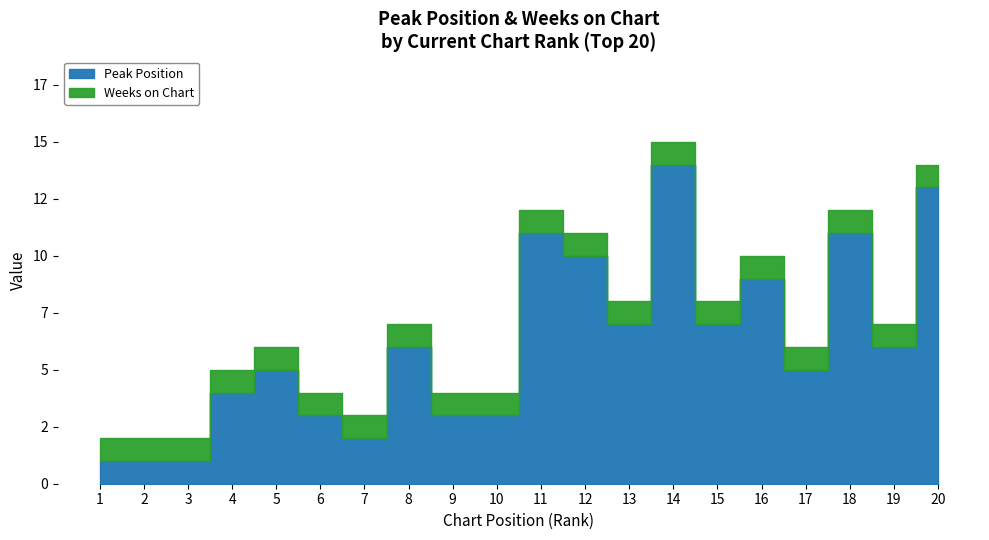

Reading right to left, transcribe all the data shown in this chart.

Peak Position: 20=13	19=6	18=11	17=5	16=9	15=7	14=14	13=7	12=10	11=11	10=3	9=3	8=6	7=2	6=3	5=5	4=4	3=1	2=1	1=1
Weeks on Chart: 20=1	19=1	18=1	17=1	16=1	15=1	14=1	13=1	12=1	11=1	10=1	9=1	8=1	7=1	6=1	5=1	4=1	3=1	2=1	1=1